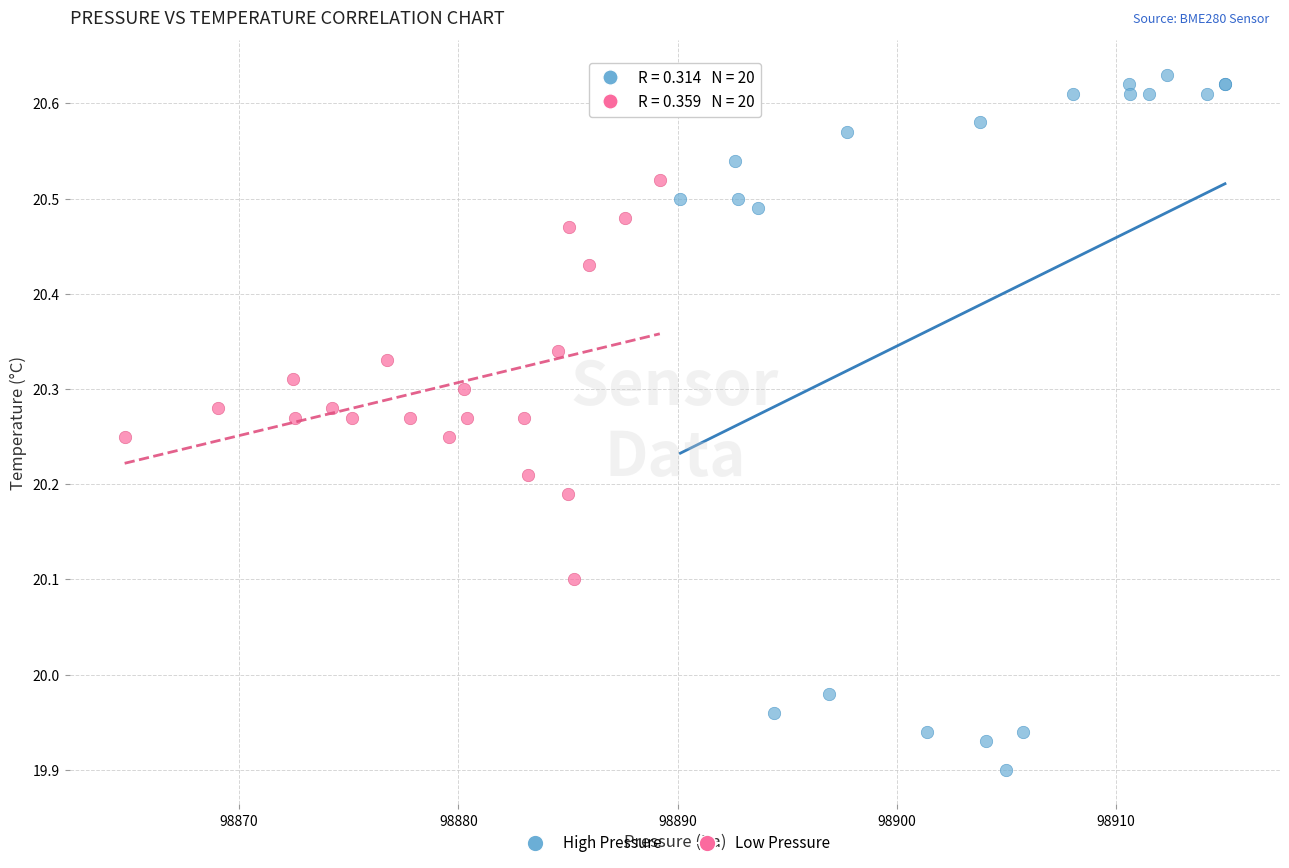

Which series has the widest spread of Y values?

High Pressure